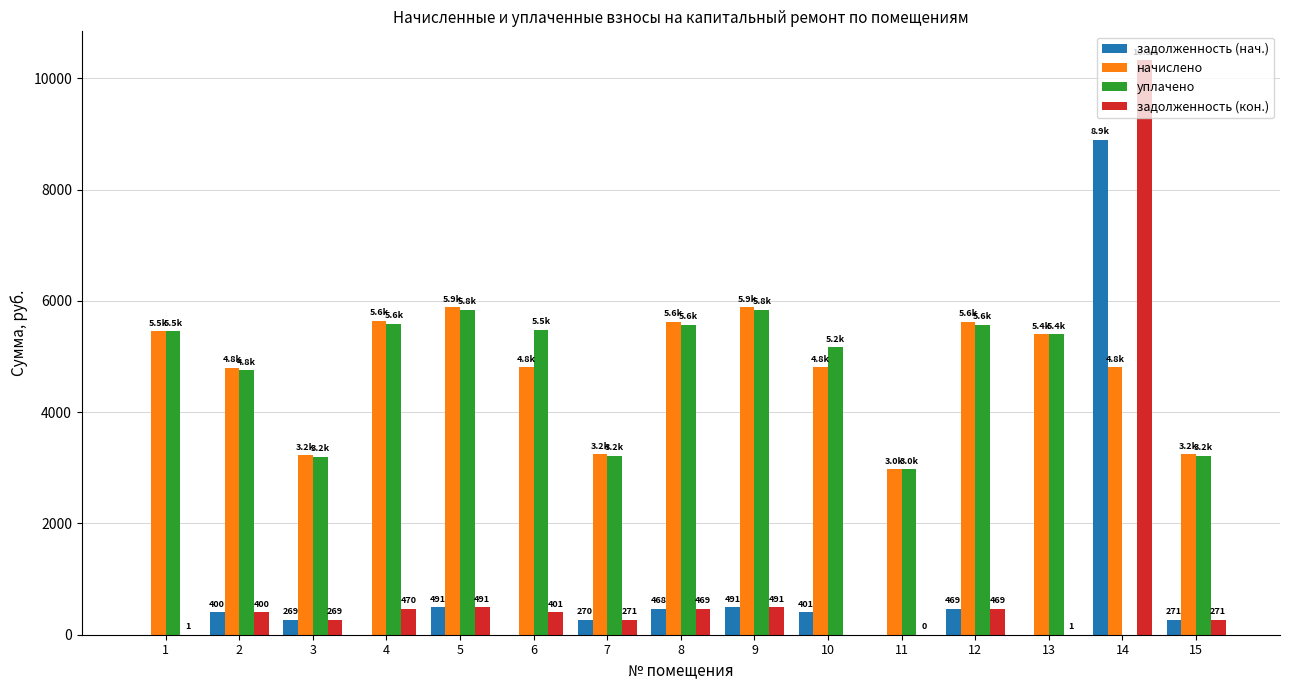

What is the difference between the начислено values at 3 and 6?

1582.1